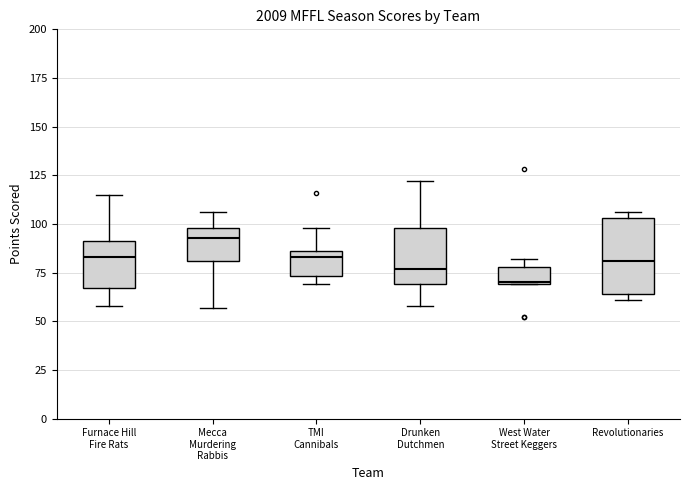

Comparing the boxes themselves (not the whiskers), which one is the tallest?

Revolutionaries